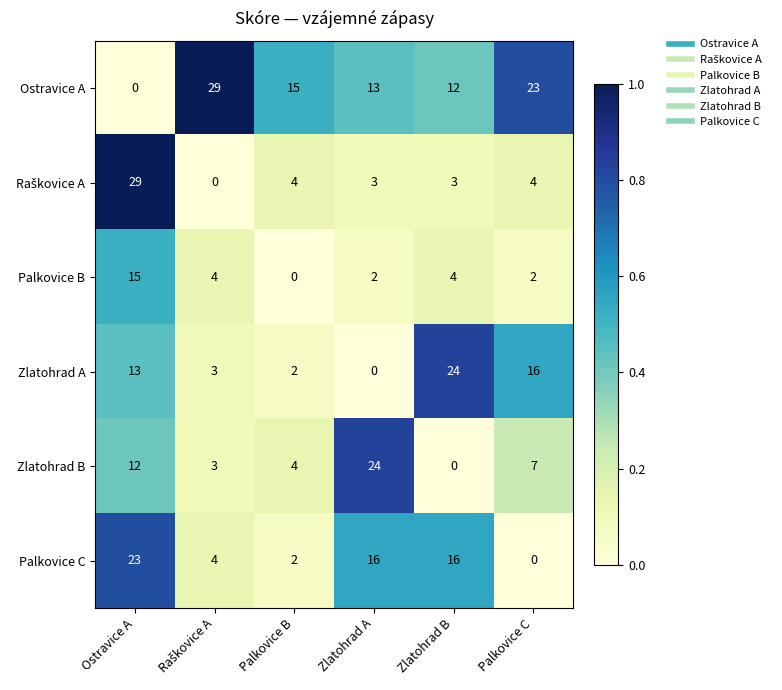

What is the greatest value displayed?

29